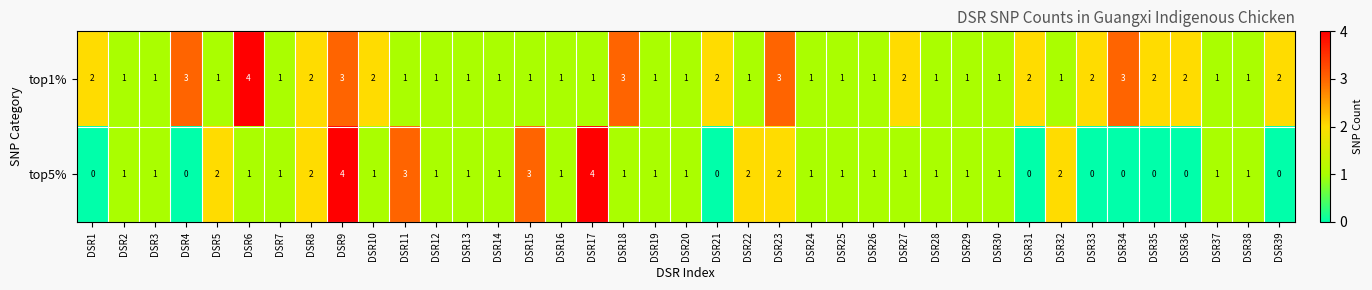

Rank the series by their average value, from lowest to highest.

top5%, top1%